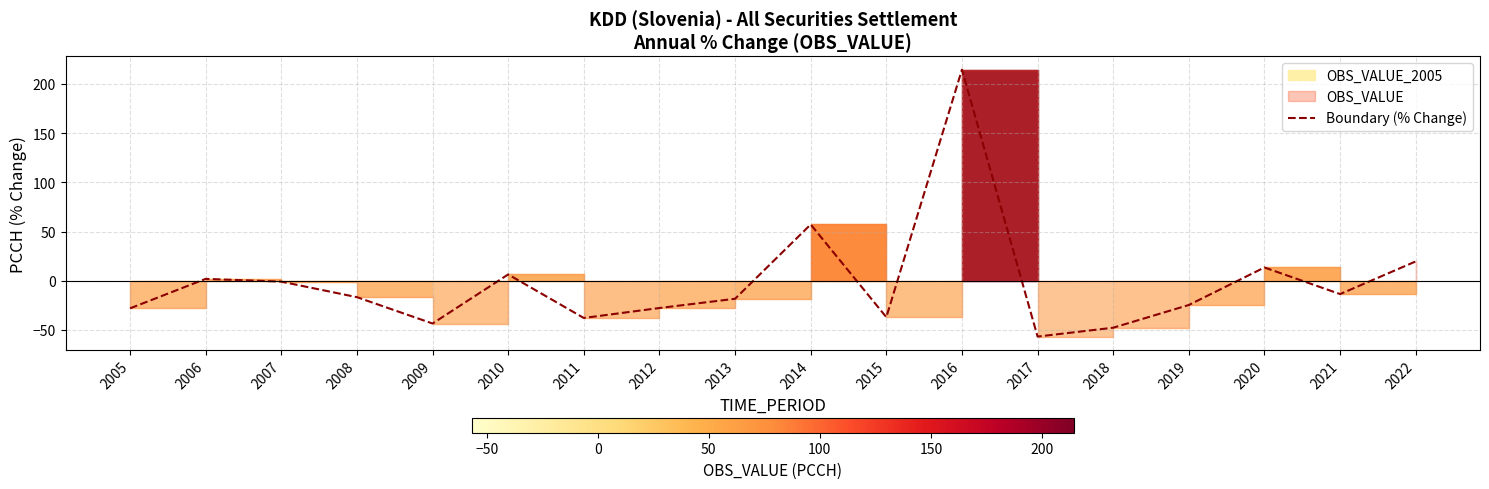

List the labels in order of value, smallest first.

2017, 2018, 2009, 2011, 2015, 2005, 2012, 2019, 2013, 2008, 2021, 2007, 2006, 2010, 2020, 2022, 2014, 2016